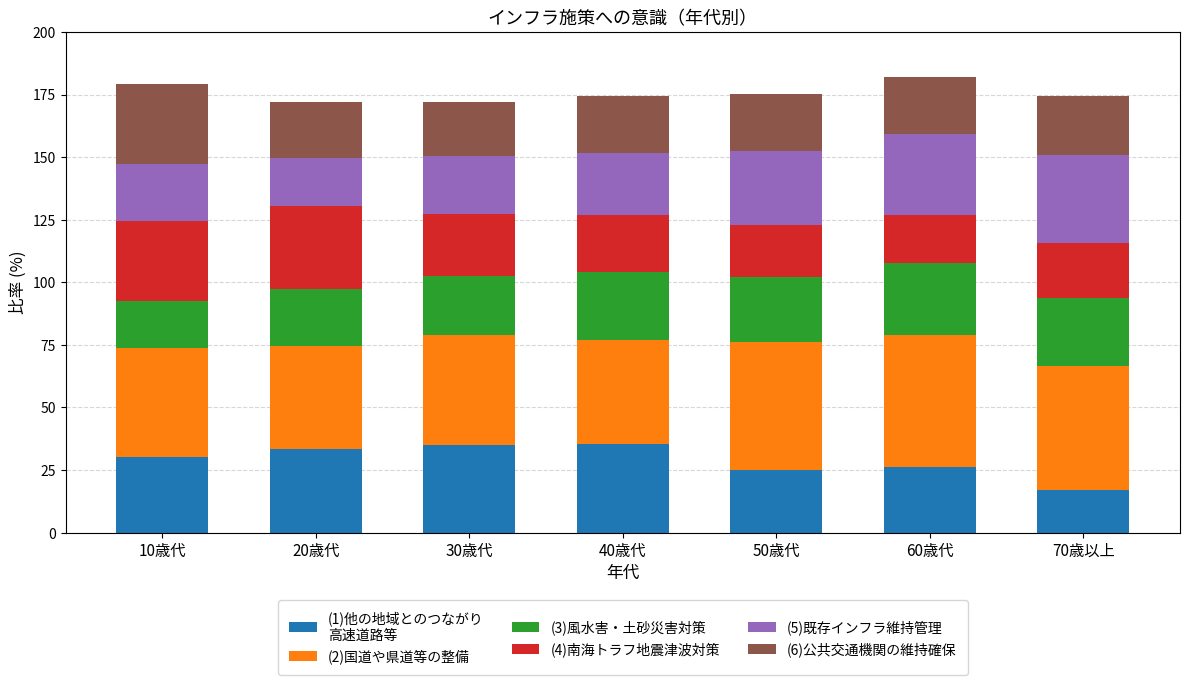

What is the total value across all series at 70歳以上?

174.4